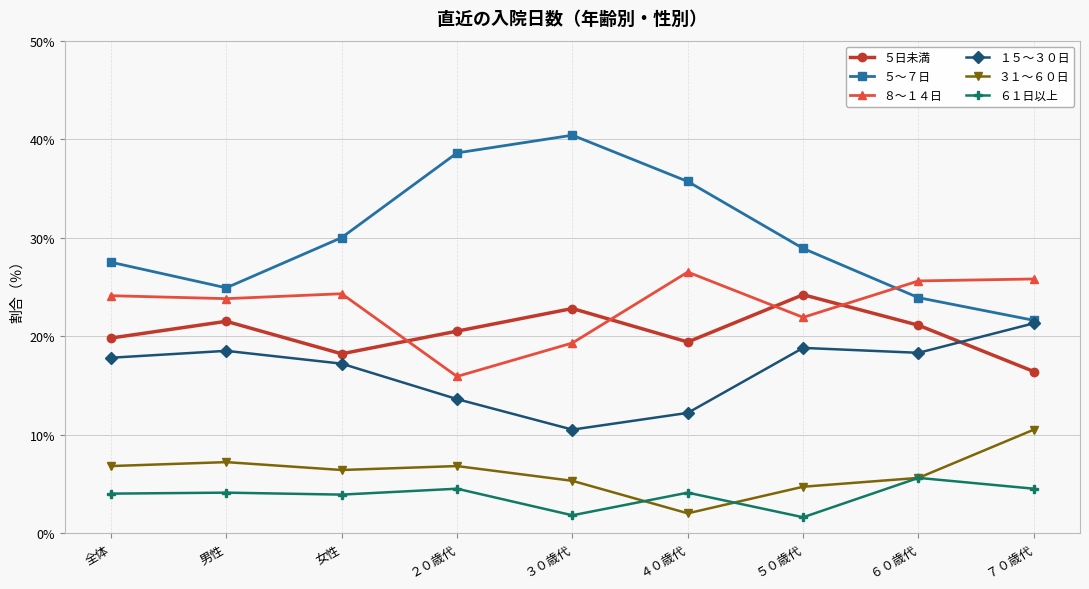

What is the lowest value of the １５～３０日 series?

10.5